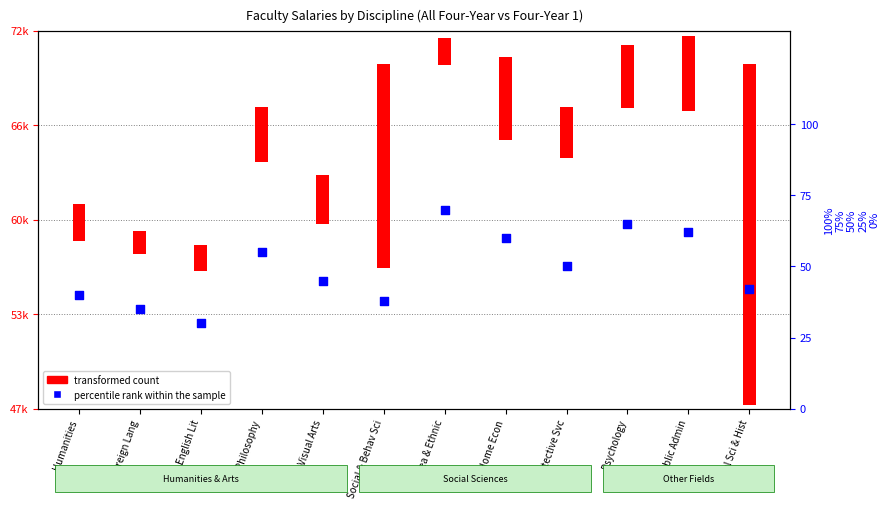

Approximately how many times larger is the value at Public Admin compared to Social Sci & Hist?

1.5